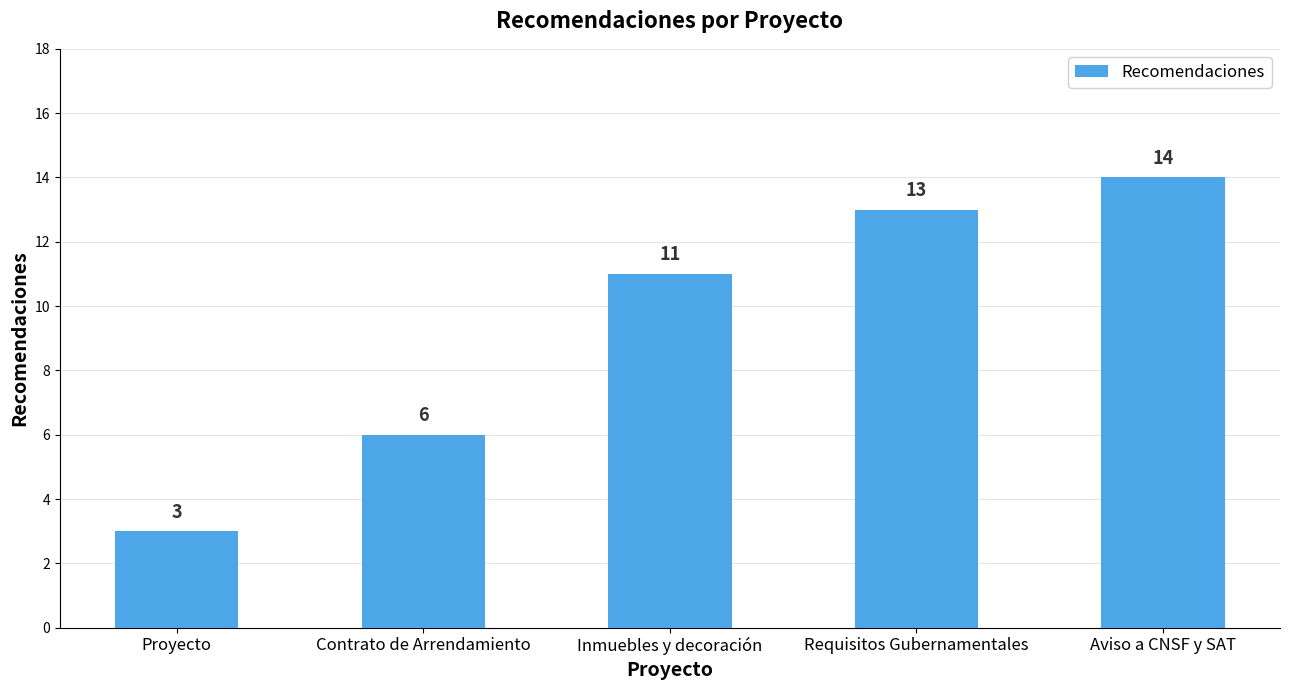

What is the approximate value at Requisitos Gubernamentales, to the nearest 5?

15